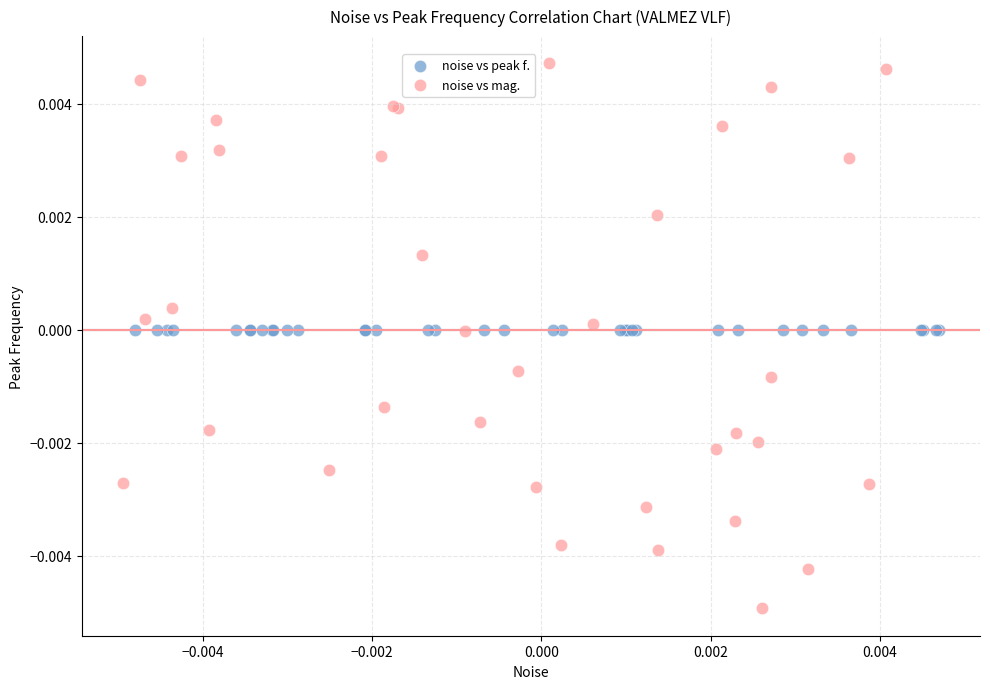

Which series has the widest spread of Y values?

noise vs mag.